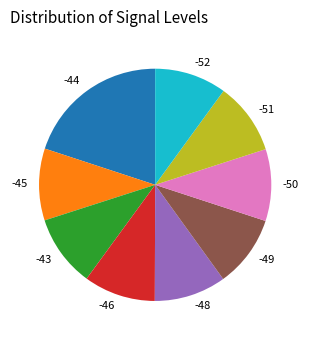

How many slices are in this pie chart?

9